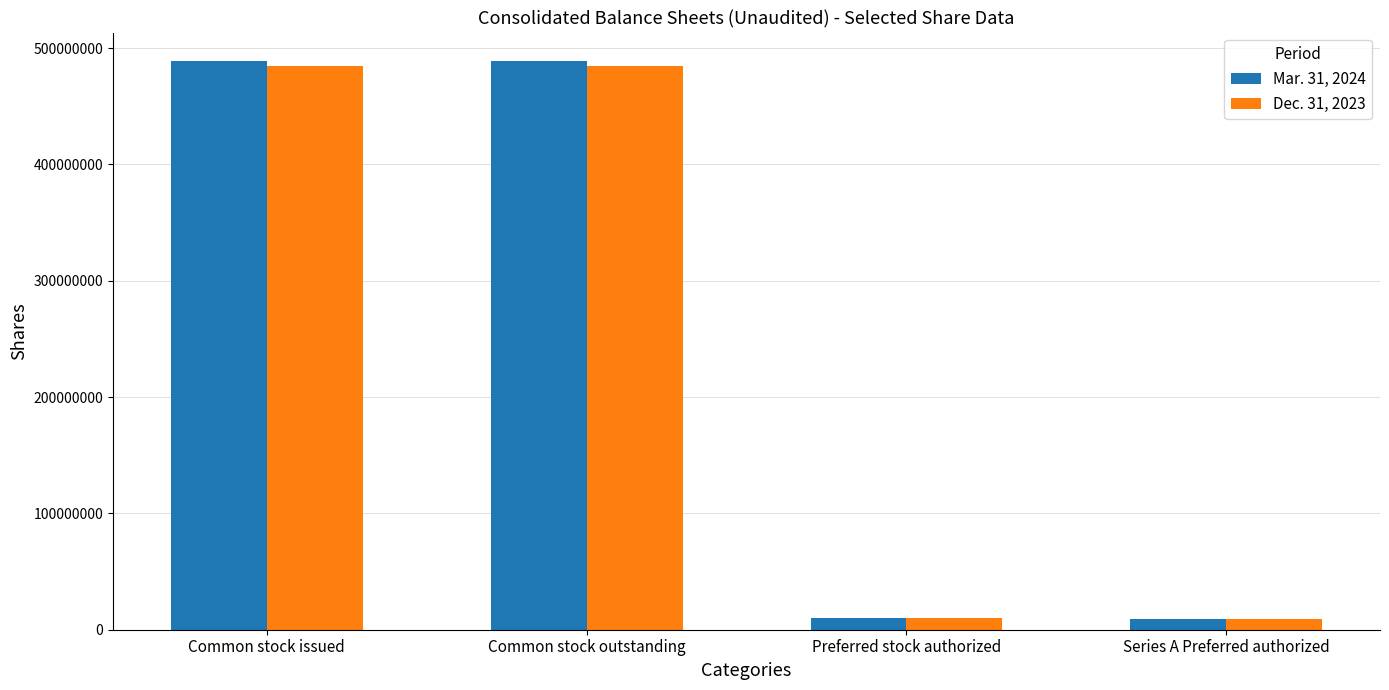

Rank the series by their maximum value, from lowest to highest.

Dec. 31, 2023, Mar. 31, 2024